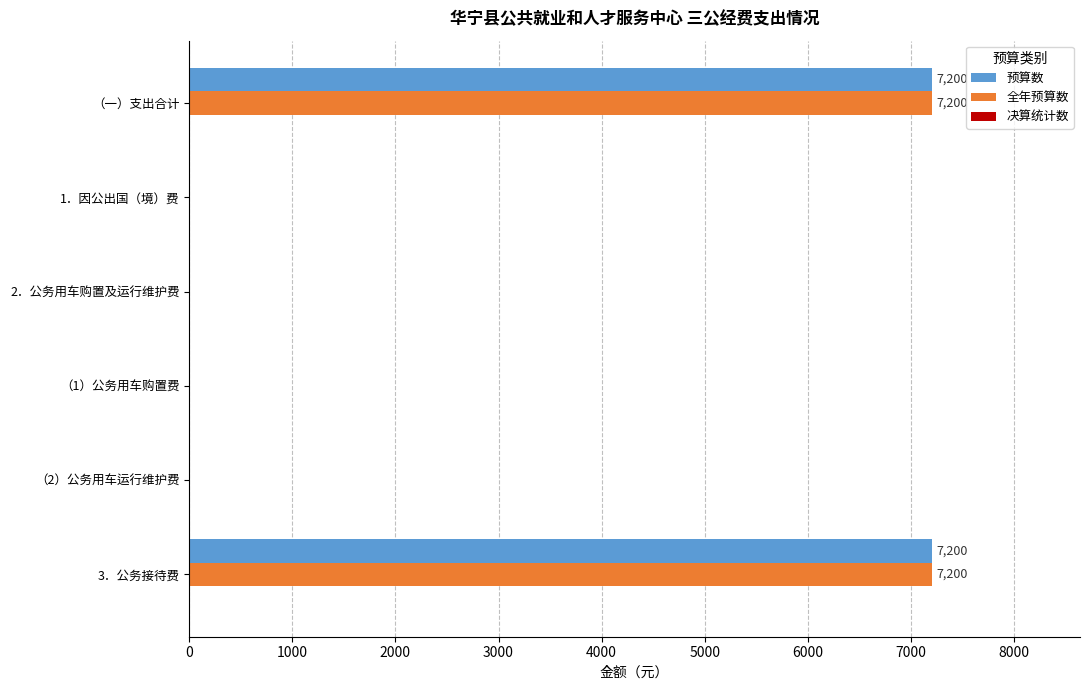

What is the total value across all series at （一）支出合计?

14400